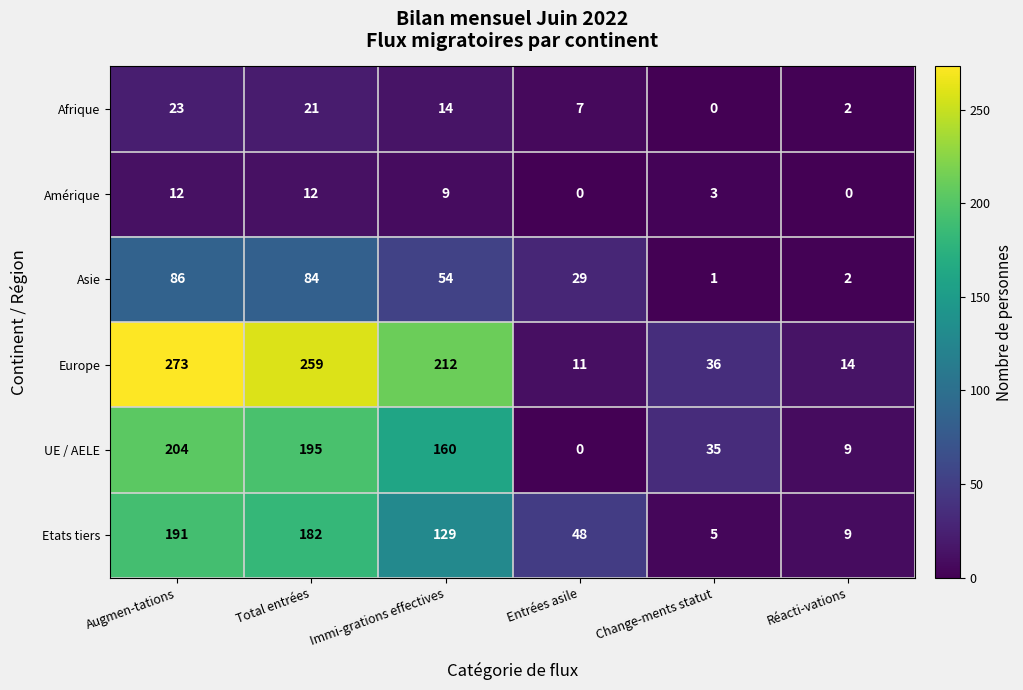

Rank the series at Change-ments statut from lowest to highest value.

Afrique, Asie, Amérique, Etats tiers, UE / AELE, Europe